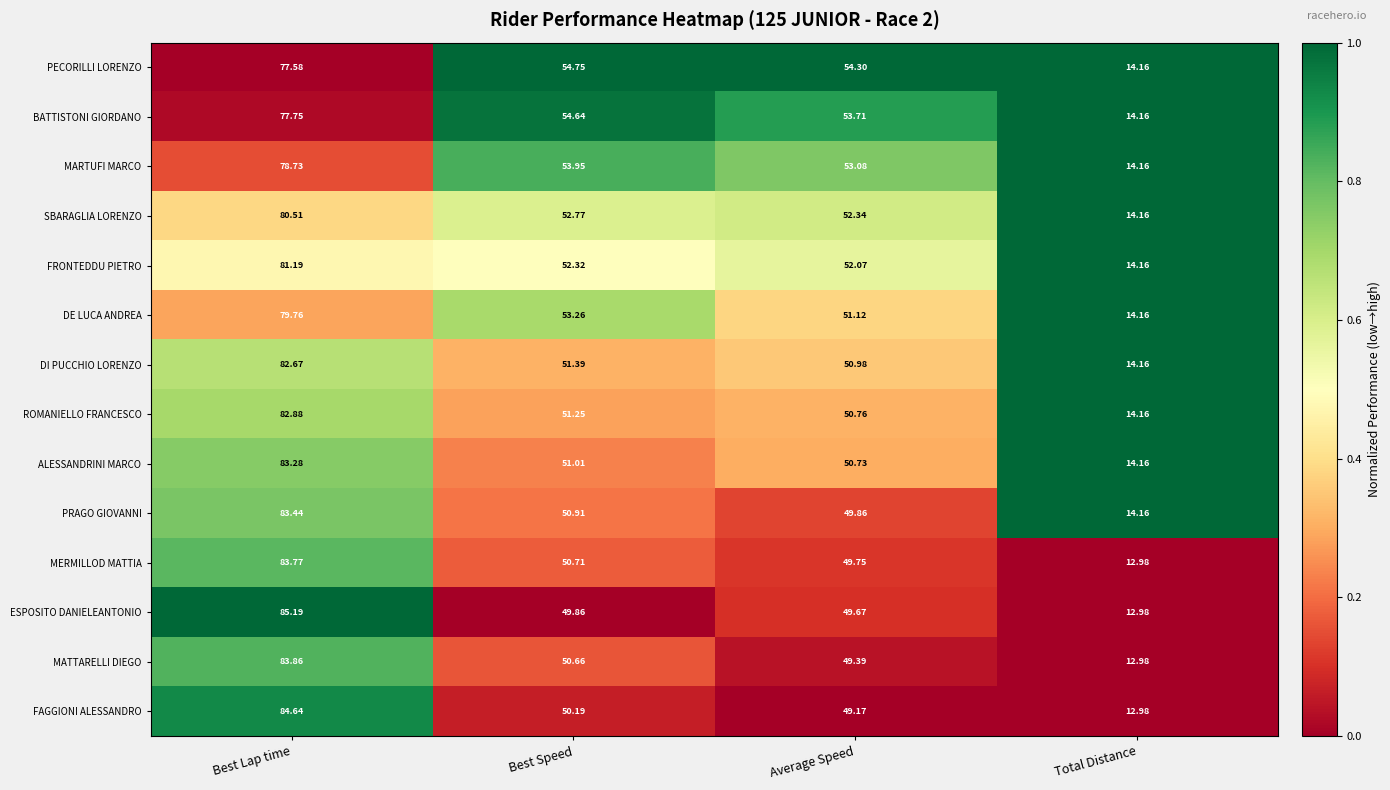

Which series changed the most between Best Speed and Average Speed?

DE LUCA ANDREA